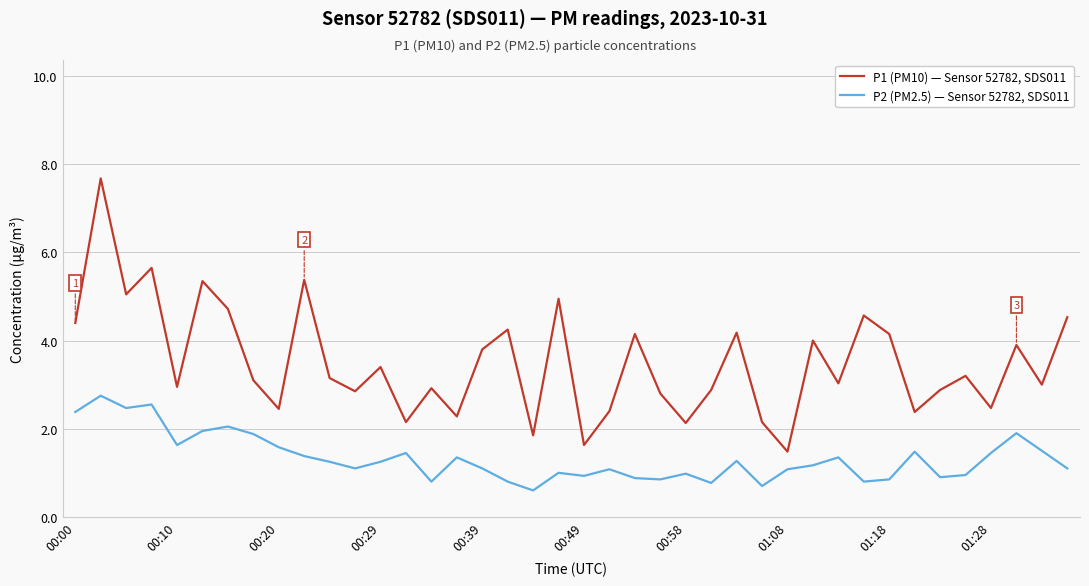

What is the minimum value for P2 (PM2.5) — Sensor 52782, SDS011?

0.6